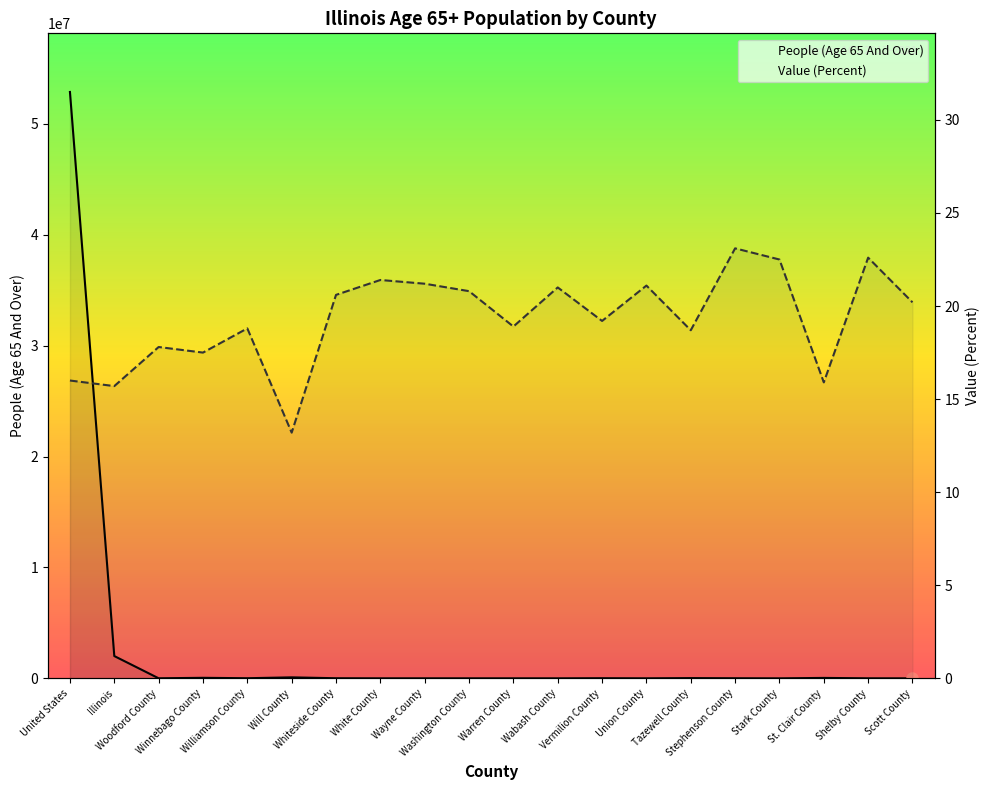

Reading left to right, extract all data points from this chart.

People (Age 65 And Over): United States=52888621.0	Illinois=2012735.0	Woodford County=6849.0	Winnebago County=49935.0	Williamson County=12672.0	Will County=91810.0	Whiteside County=11529.0	White County=2986.0	Wayne County=3441.0	Washington County=2871.0	Warren County=3189.0	Wabash County=2398.0	Vermilion County=14420.0	Union County=3637.0	Tazewell County=24658.0	Stephenson County=10362.0	Stark County=1221.0	St. Clair County=41064.0	Shelby County=4772.0	Scott County=995.0
Value (Percent): United States=16.0	Illinois=15.7	Woodford County=17.8	Winnebago County=17.5	Williamson County=18.8	Will County=13.2	Whiteside County=20.6	White County=21.4	Wayne County=21.2	Washington County=20.8	Warren County=18.9	Wabash County=21.0	Vermilion County=19.2	Union County=21.1	Tazewell County=18.7	Stephenson County=23.1	Stark County=22.5	St. Clair County=15.9	Shelby County=22.6	Scott County=20.2